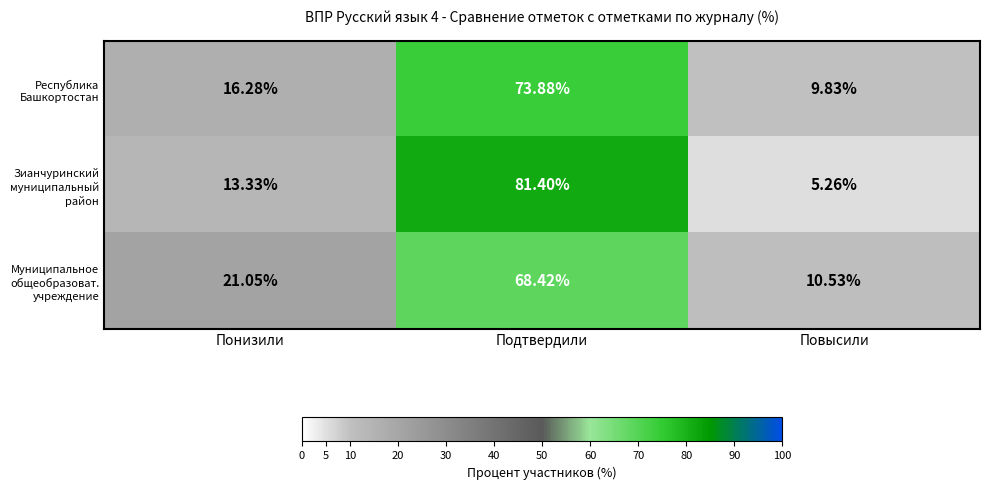

At which category is the sum across all series the highest?

Подтвердили